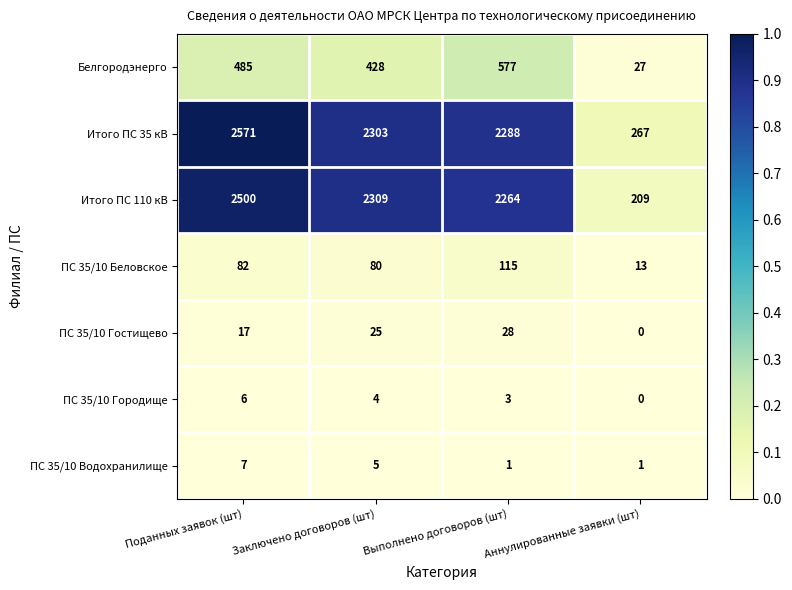

True or false: ПС 35/10 Беловское has a value of 82 at Поданных заявок (шт).

True